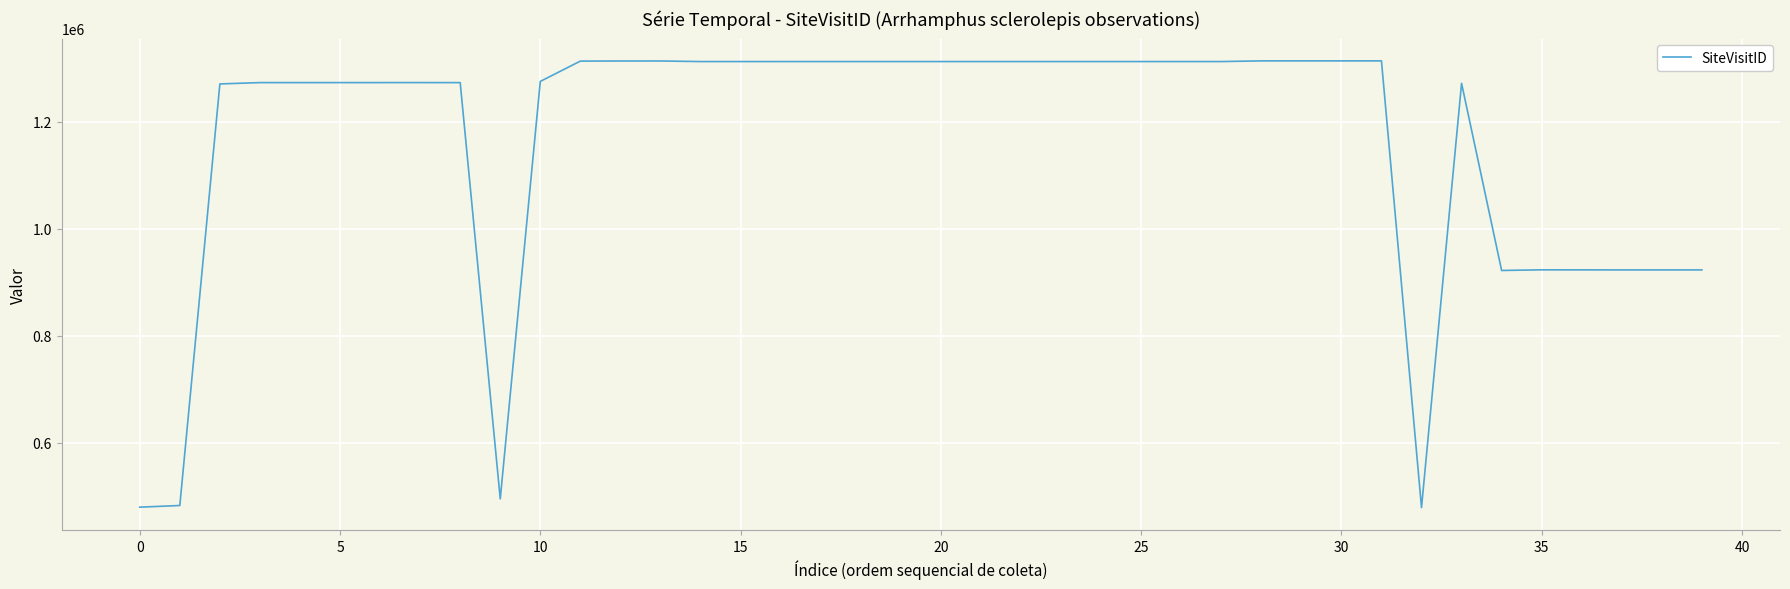

What is the smallest value displayed?

479243